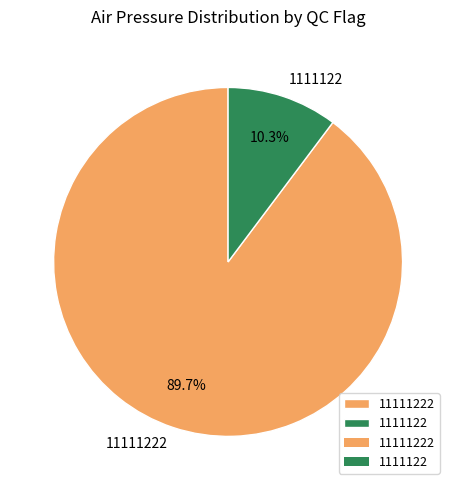

Between 1111122 and 11111222, which is larger?

11111222